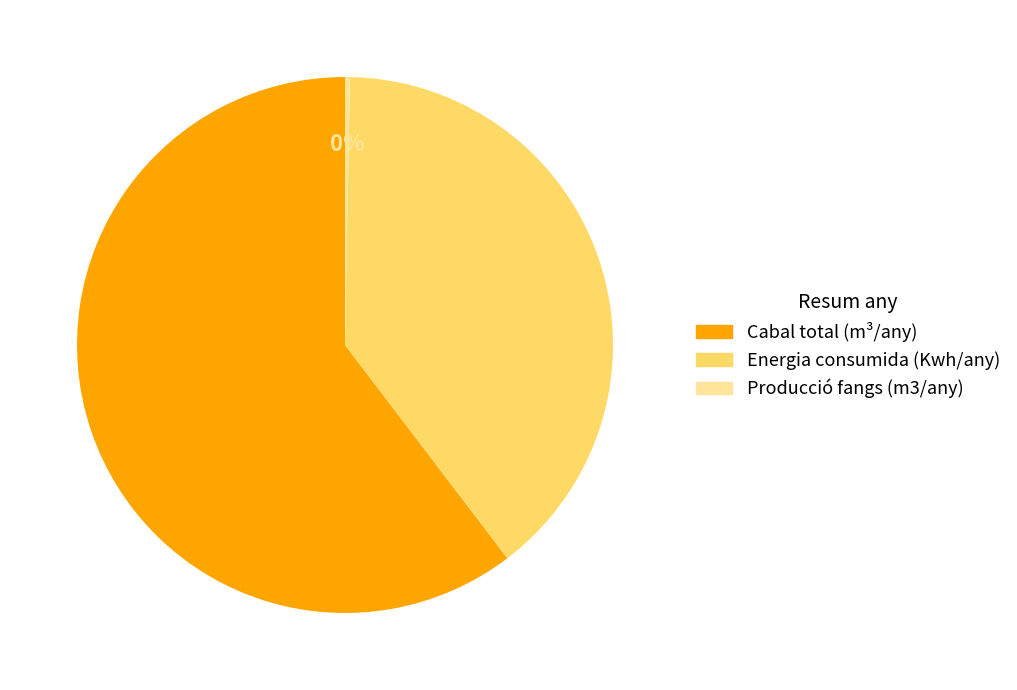

Which has a higher value, Energia consumida (Kwh/any) or Cabal total (m³/any)?

Cabal total (m³/any)